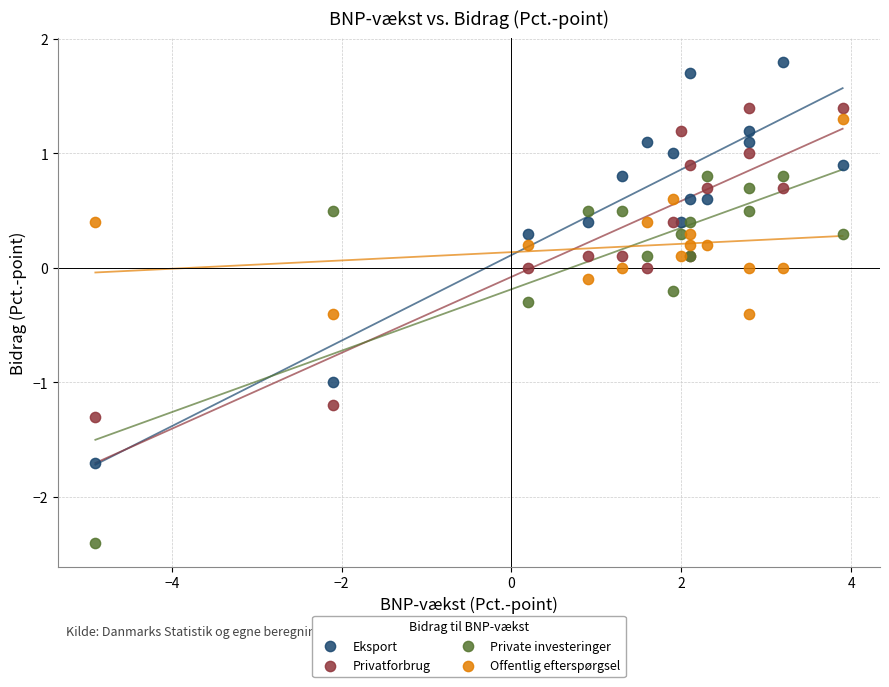

Which series has the largest Y range (max minus min)?

Eksport